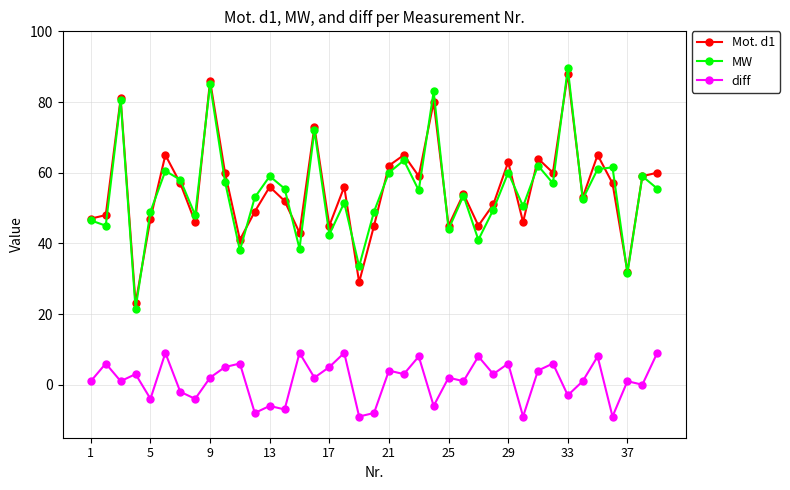

How many lines are shown in the chart?

3